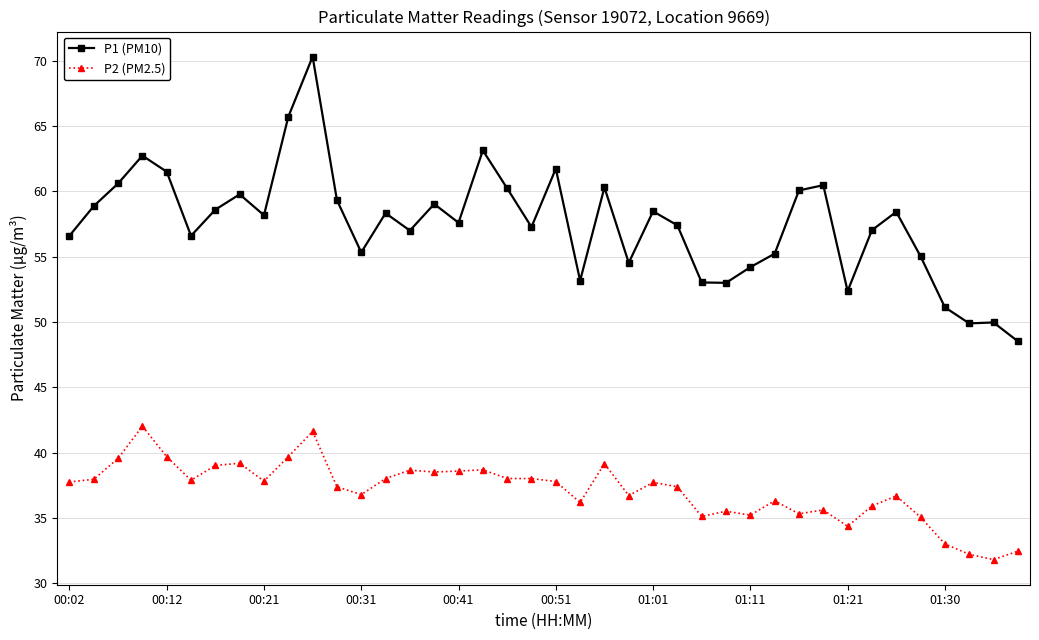

What is the sum of all P2 (PM2.5) values?

1485.0